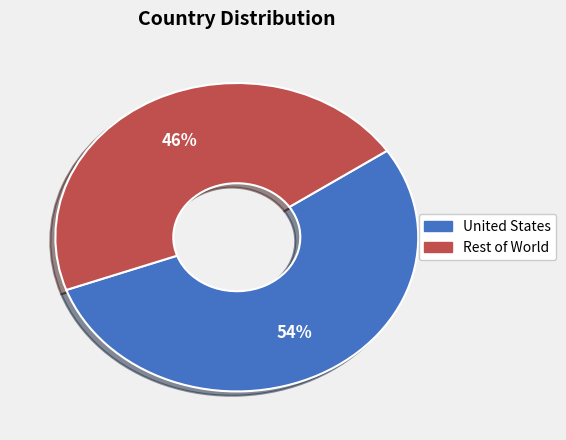

To the nearest percent, what is the average slice percentage?

50%